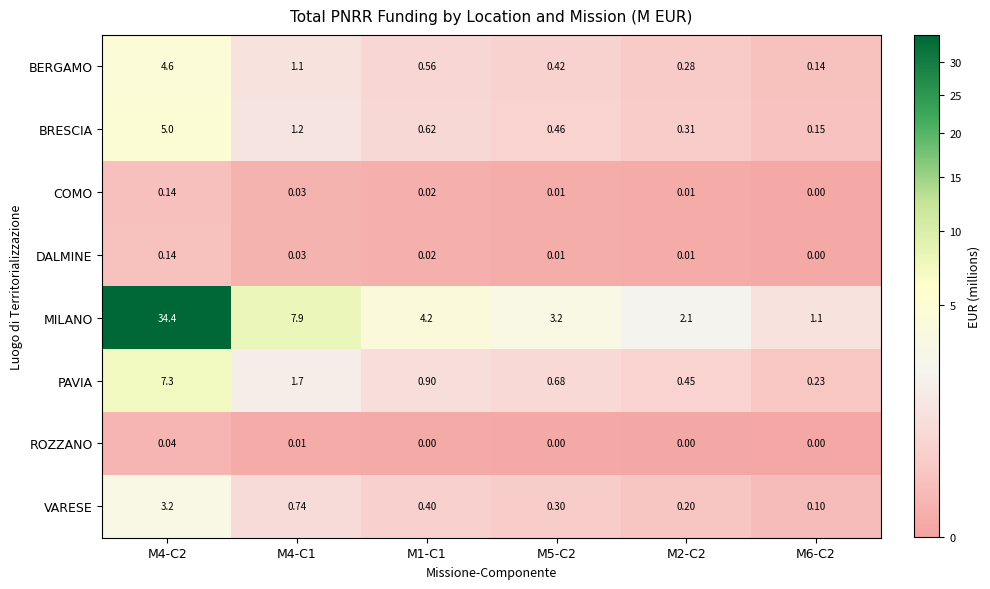

What is the spread (max minus min) of values at M5-C2?

3.2